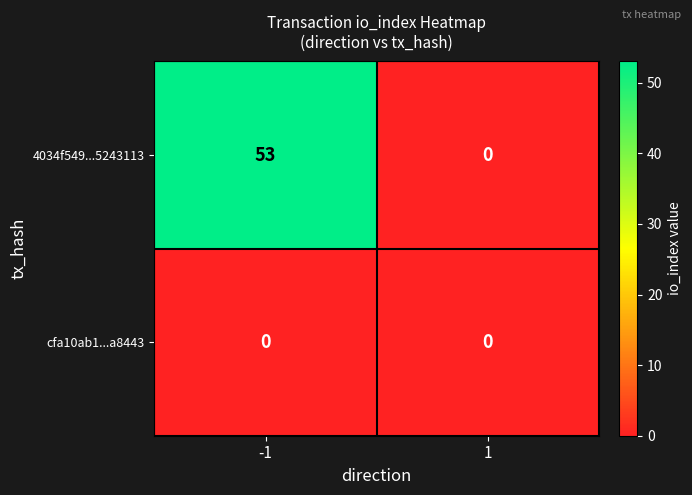

What is the difference between the 4034f549...5243113 values at -1 and 1?

53